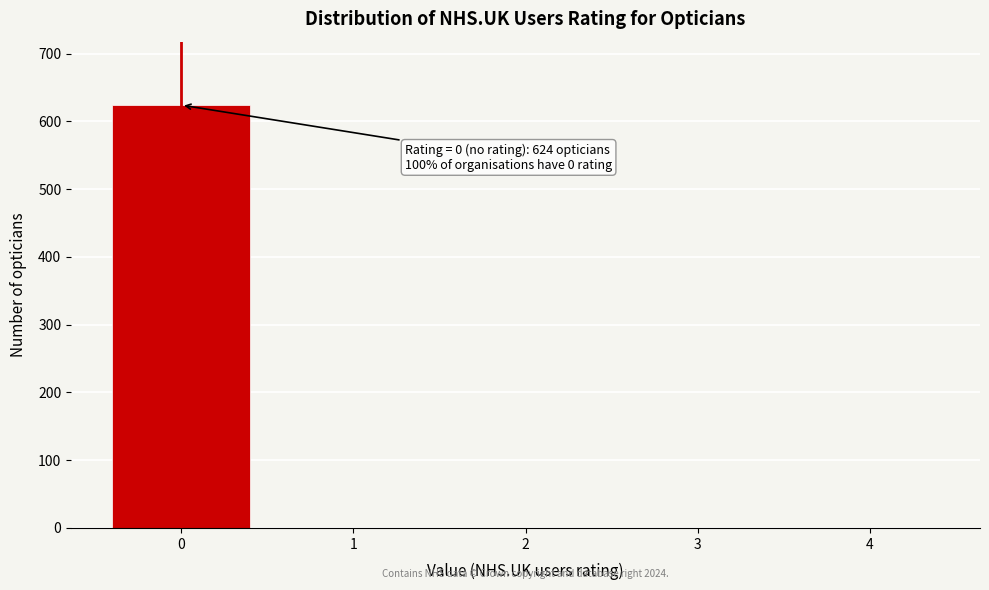

Reading right to left, transcribe all the data shown in this chart.

4=0	3=0	2=0	1=0	0=624